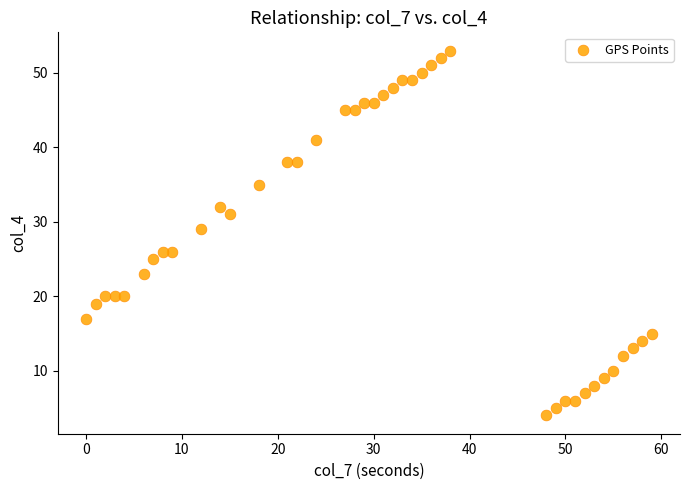

What is the range of X values (max minus min)?

59